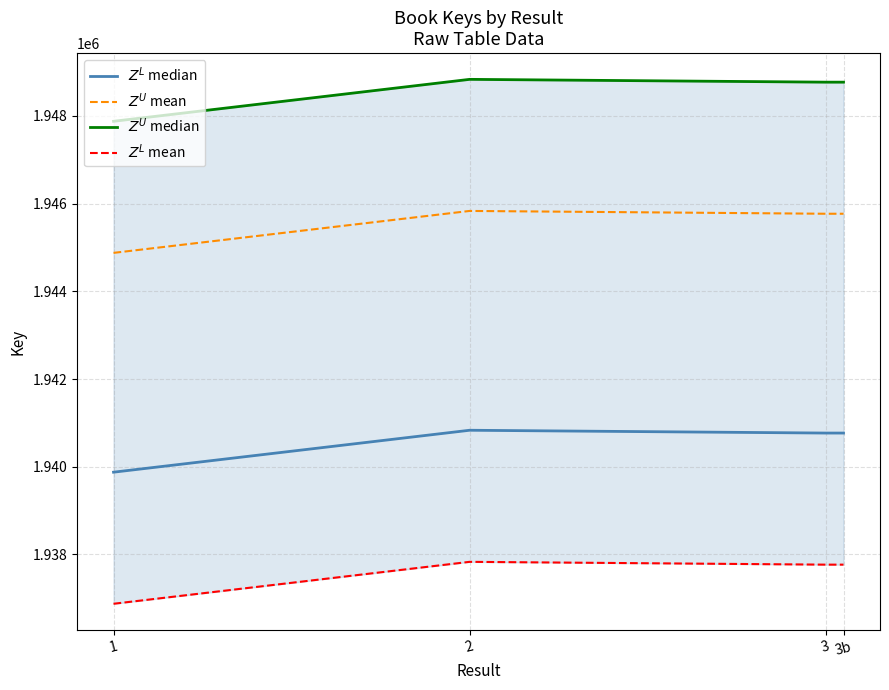

What value does the $Z^U$ median series have at 3b, to the nearest 10?

1948770